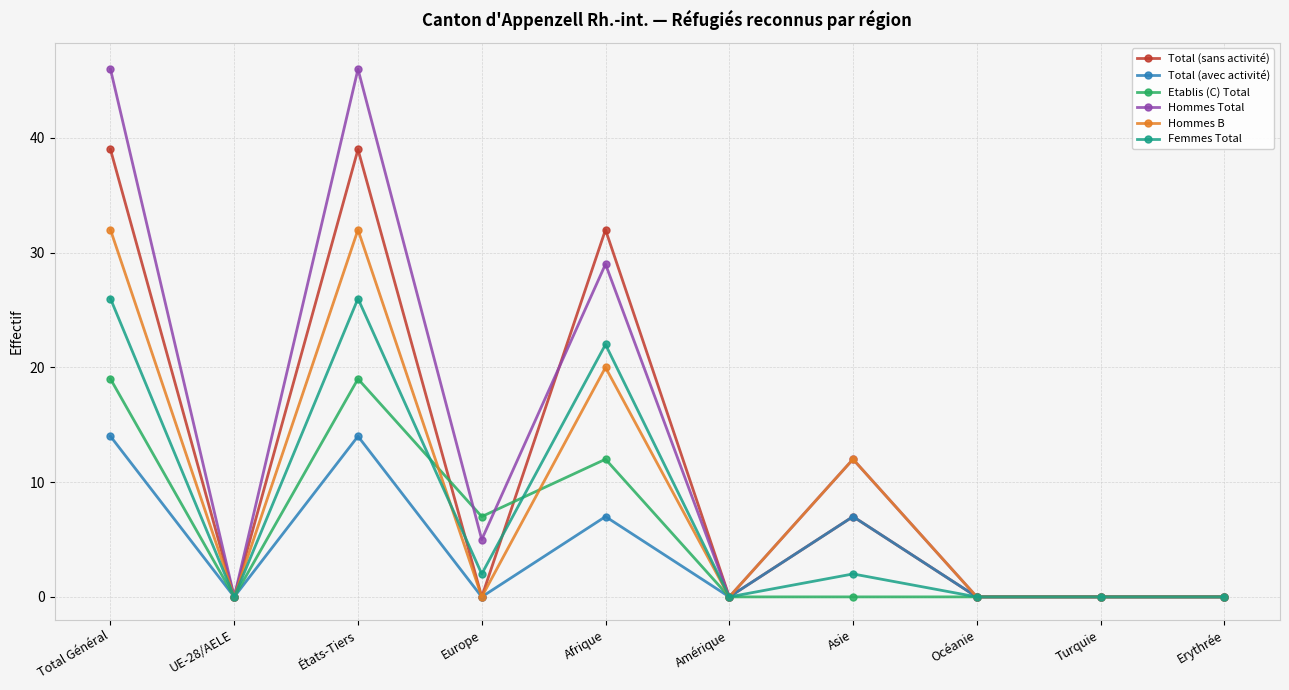

How many lines are shown in the chart?

6